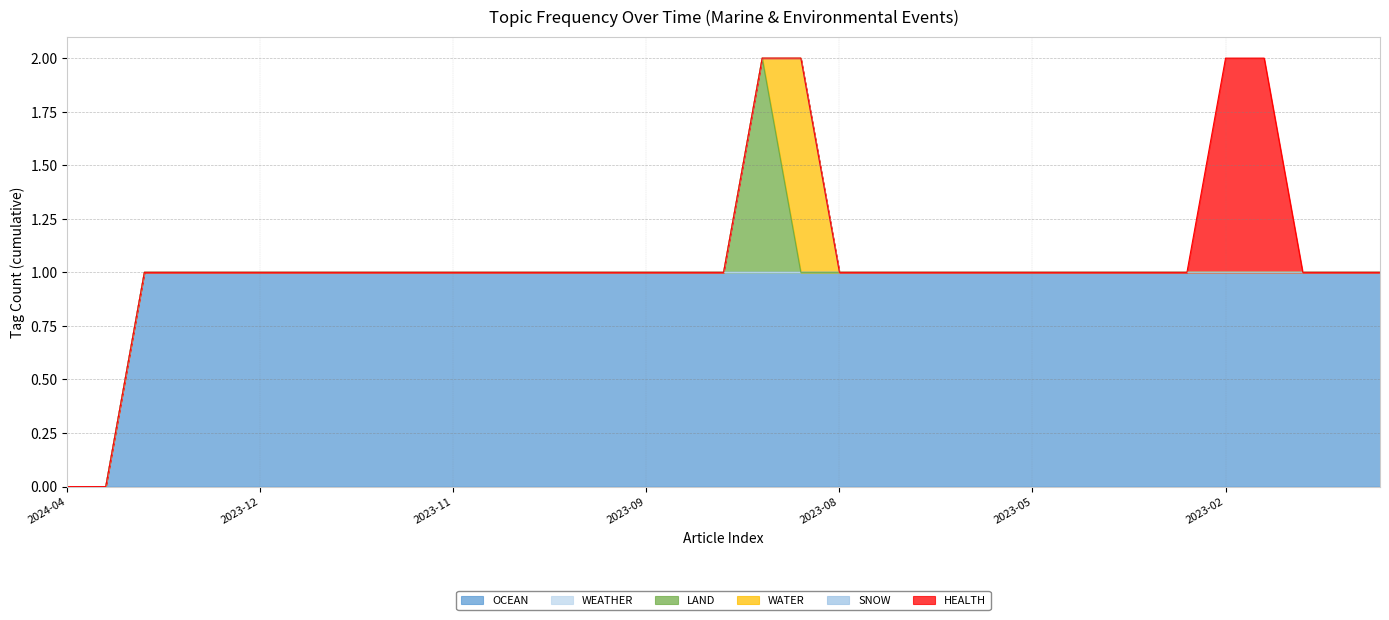

Is the value of WATER at 2023-08-11 greater than the value of SNOW at 2023-12-12?

Yes